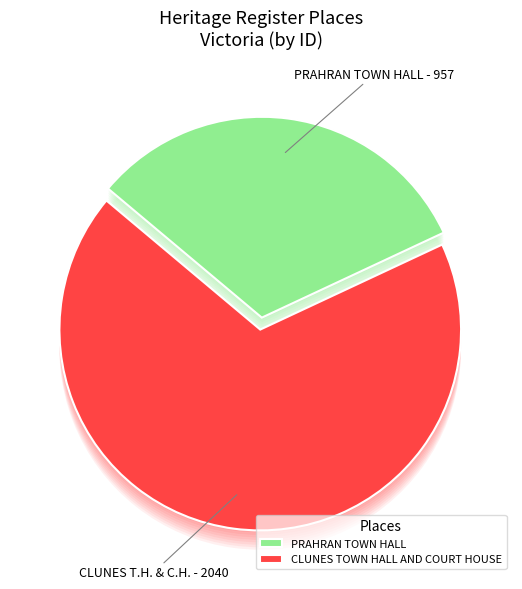

Is there any slice that represents more than half of the pie?

Yes